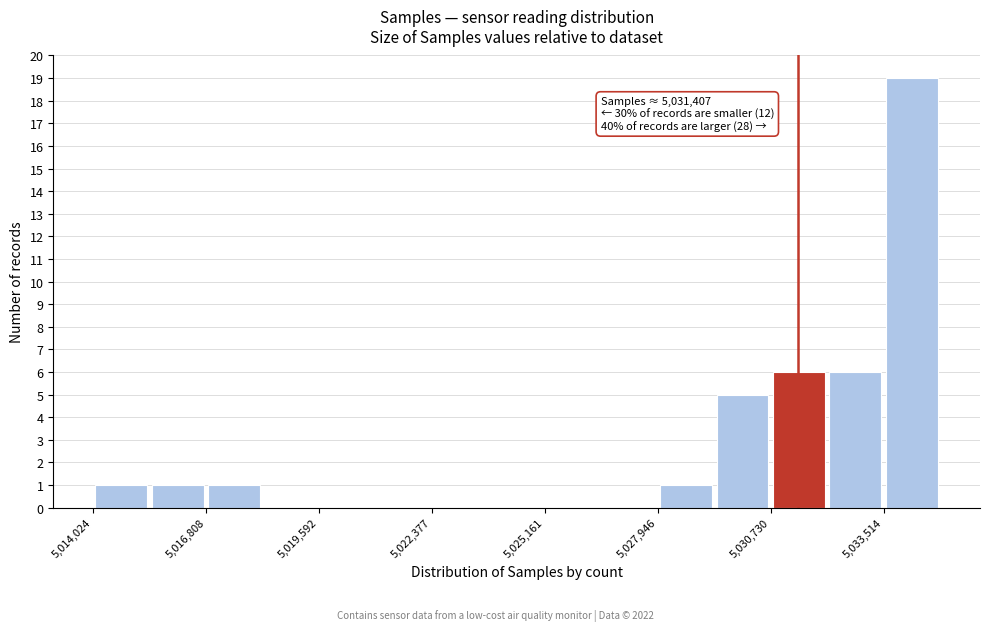

Read against the x-axis, roughly where is the centre of the tallest bar?

5034000